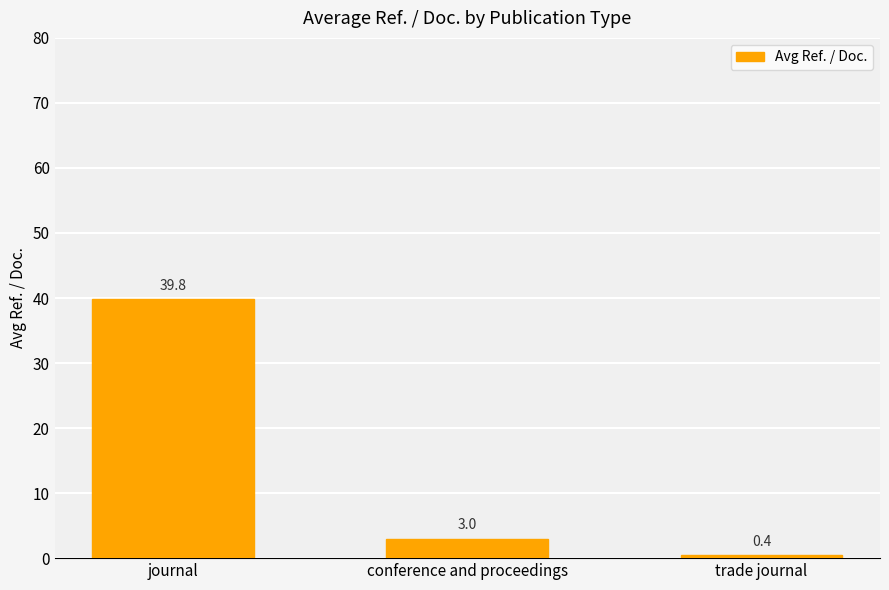

What is the sum of all values?

43.3